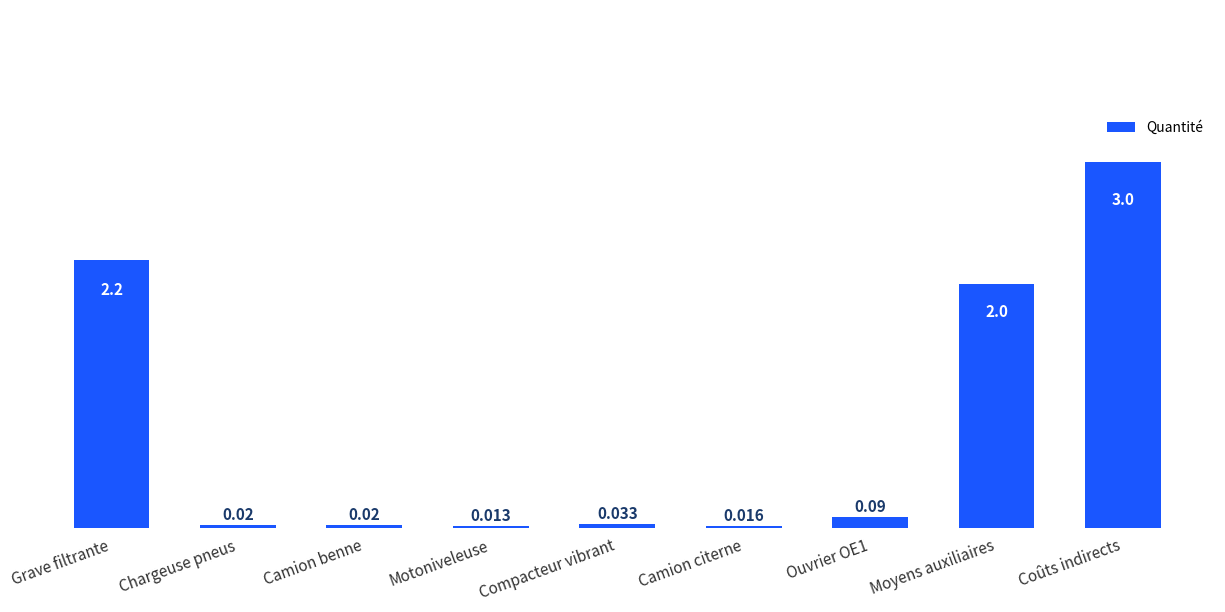

What is the greatest value displayed?

3.0